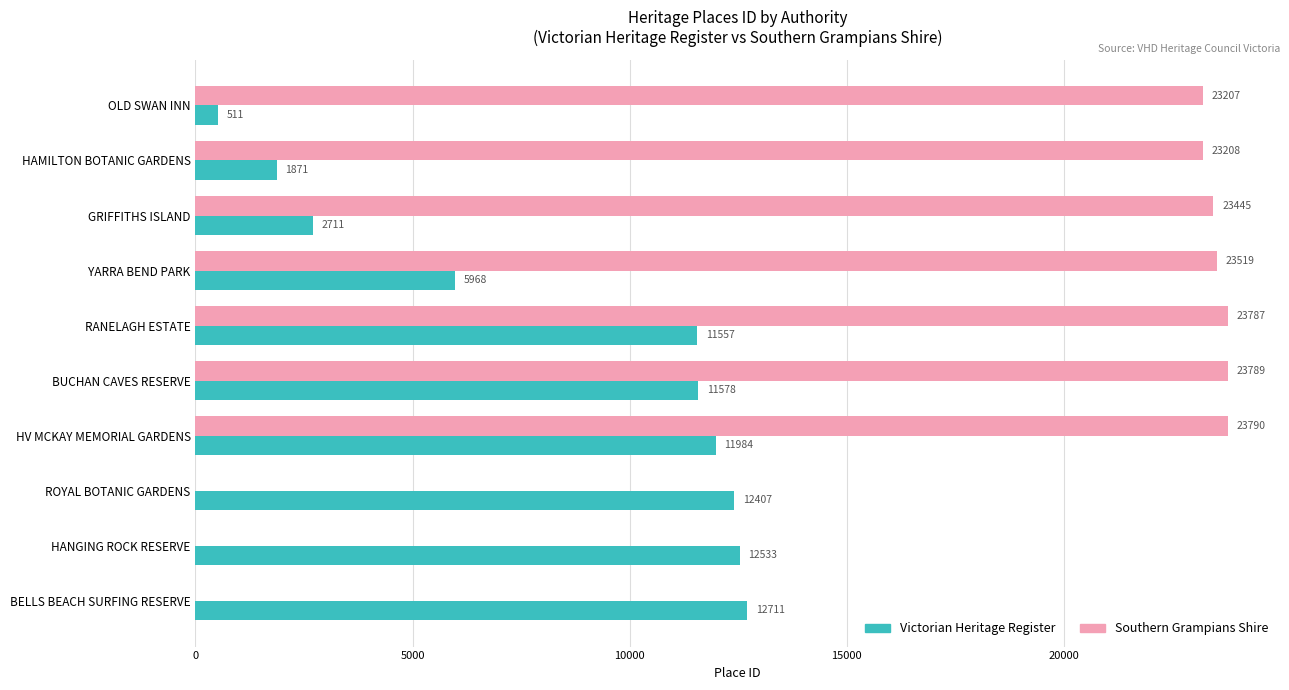

Where is Victorian Heritage Register nearest to the value 6611?

YARRA BEND PARK